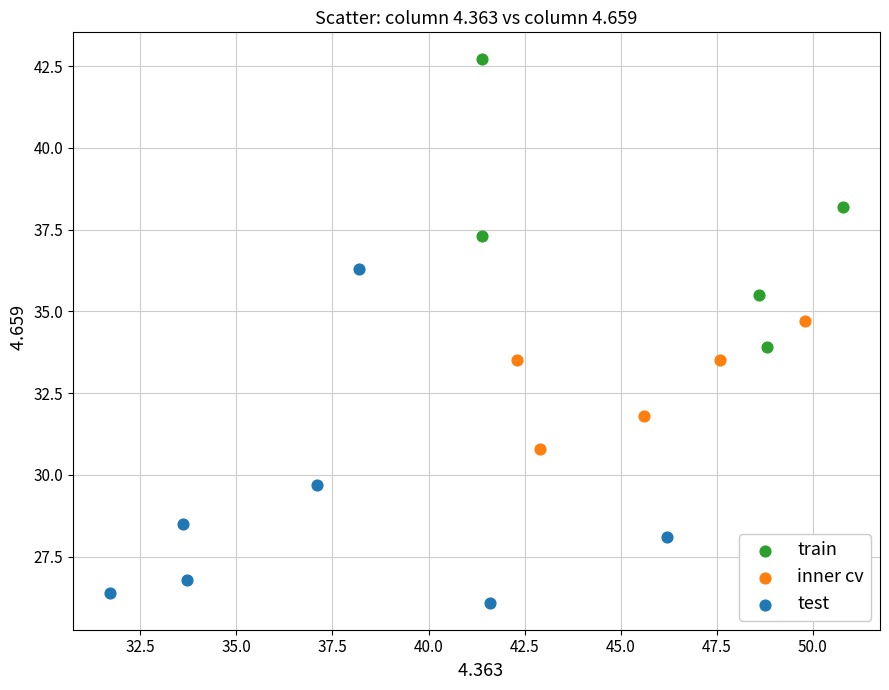

Which series contains the lowest Y value?

test